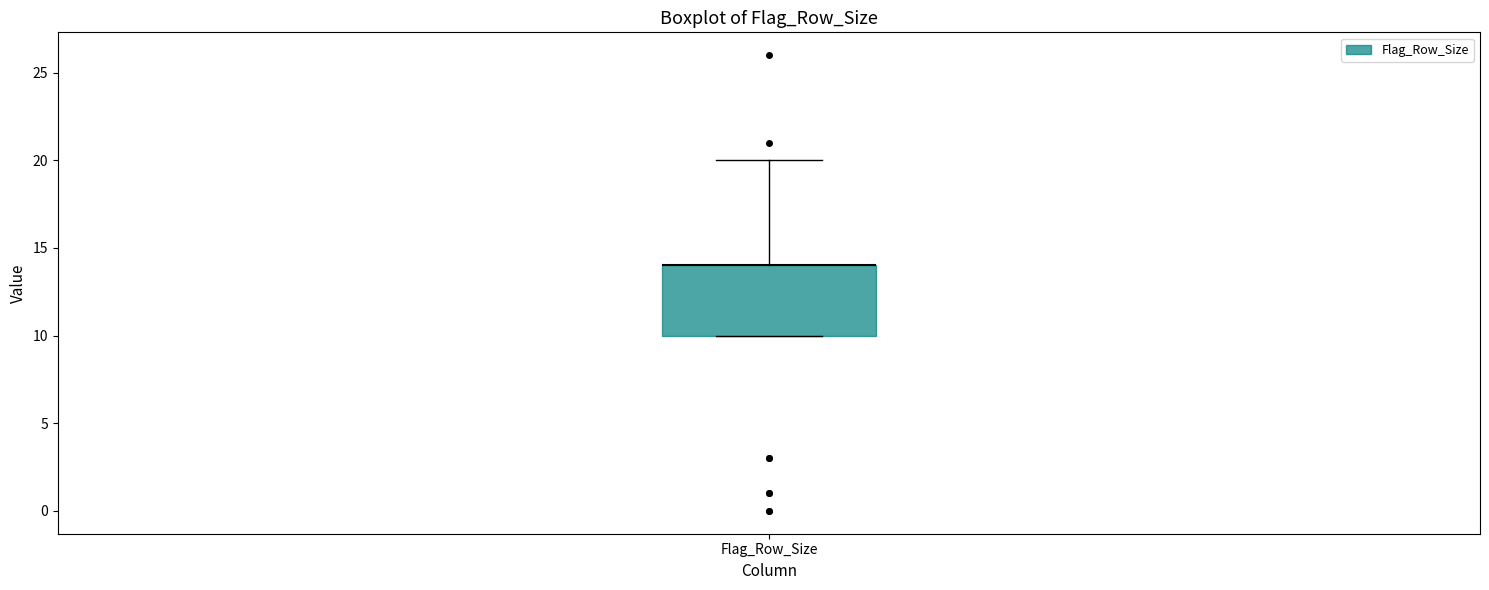

Where does the upper whisker of the box for Flag_Row_Size end on the y-axis? The values are not printed on the chart, so give them approximately, as read against the axis.

20